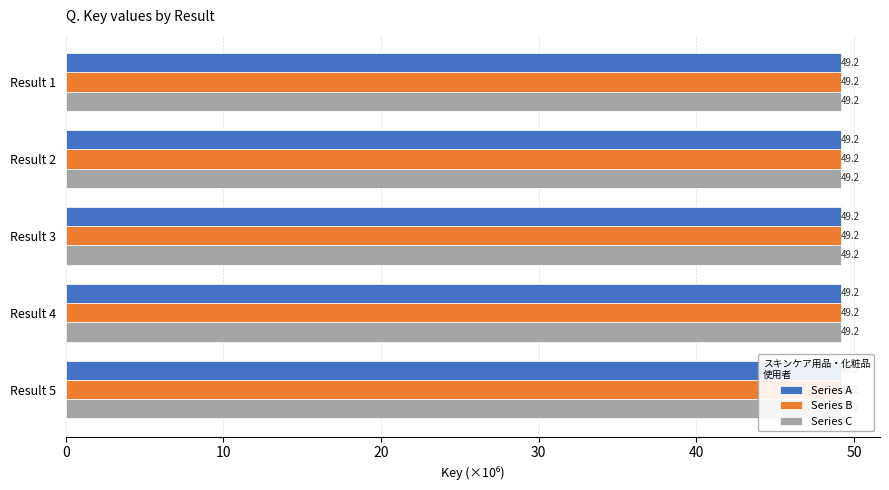

What is the maximum value for Series B?

49.2